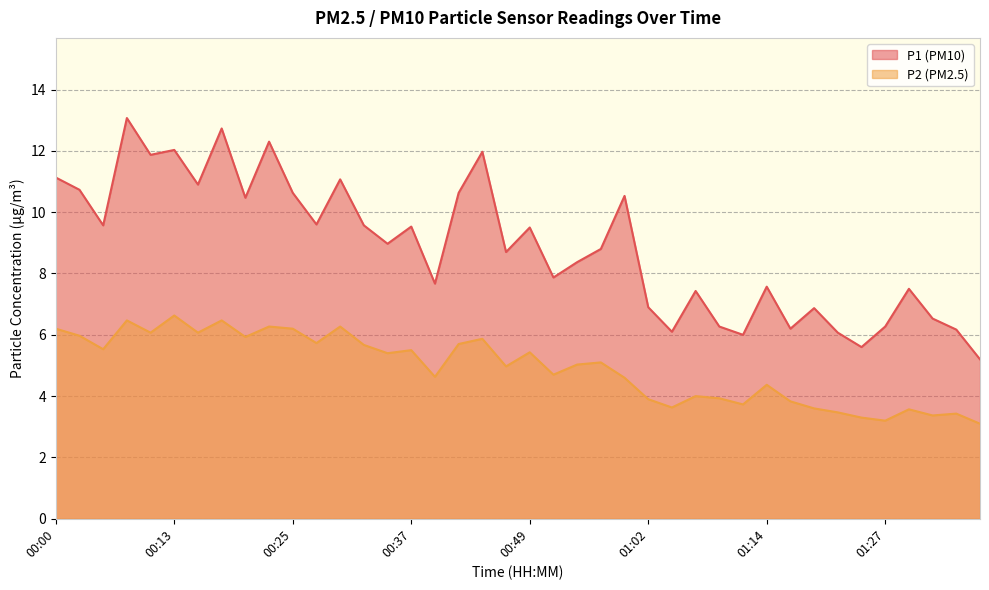

True or false: P1 and P2 cross at least once.

False